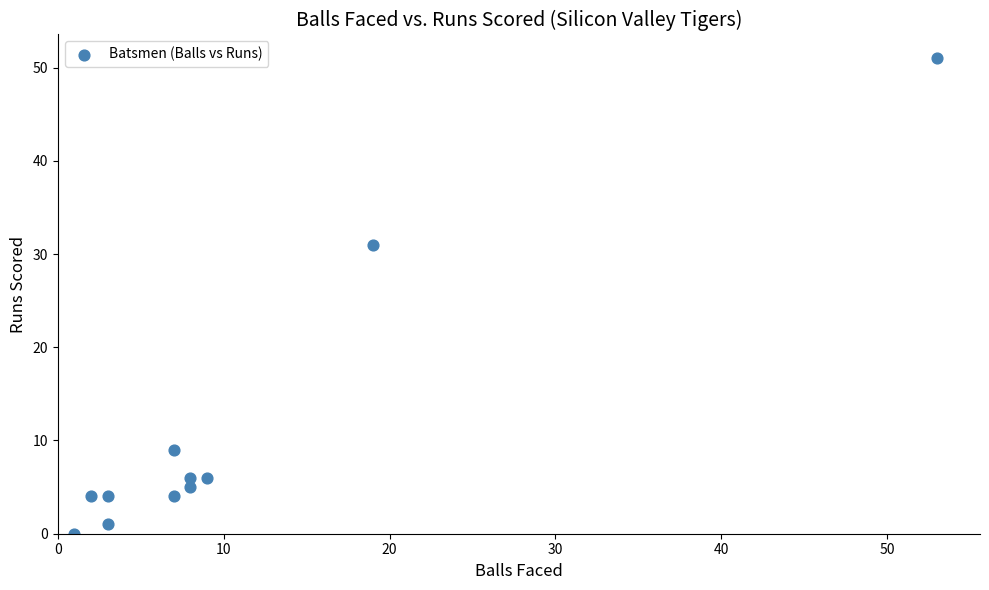

What Y value in the scatter plot is closest to 25?

31